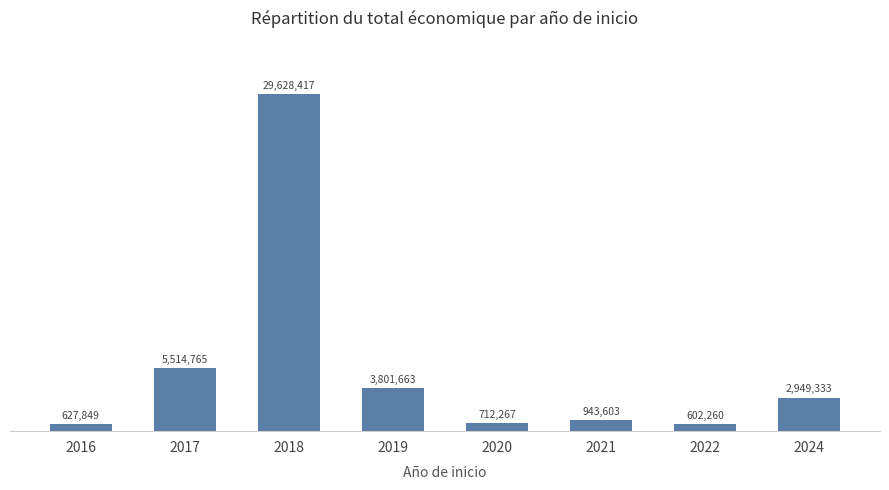

What value does the data have at 2022, to the nearest 100?

602300